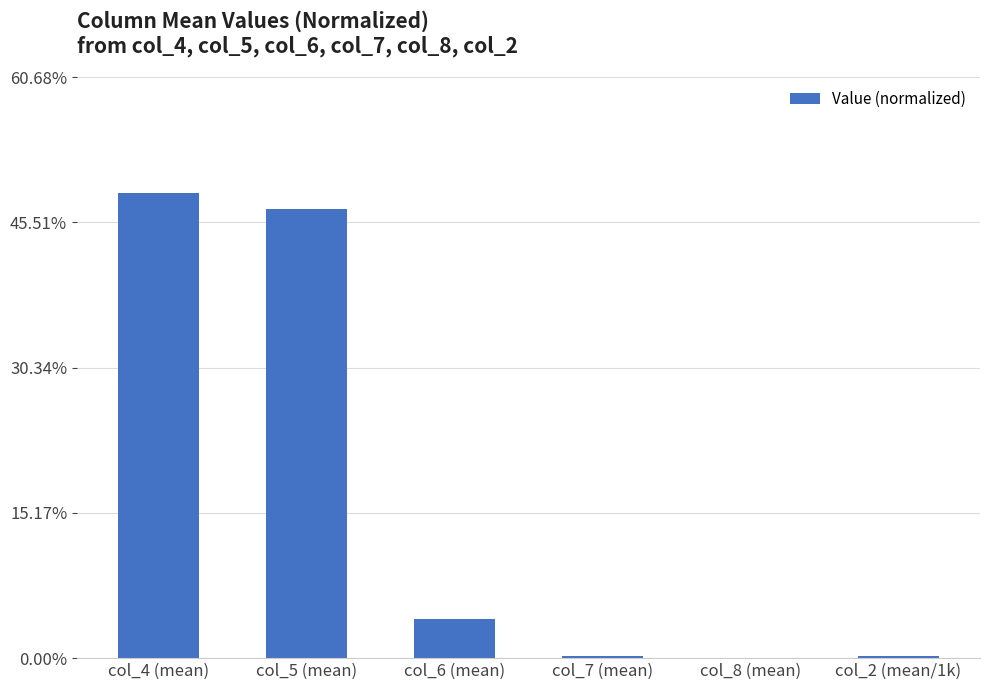

Which has a higher value, col_2 (mean/1k) or col_5 (mean)?

col_5 (mean)